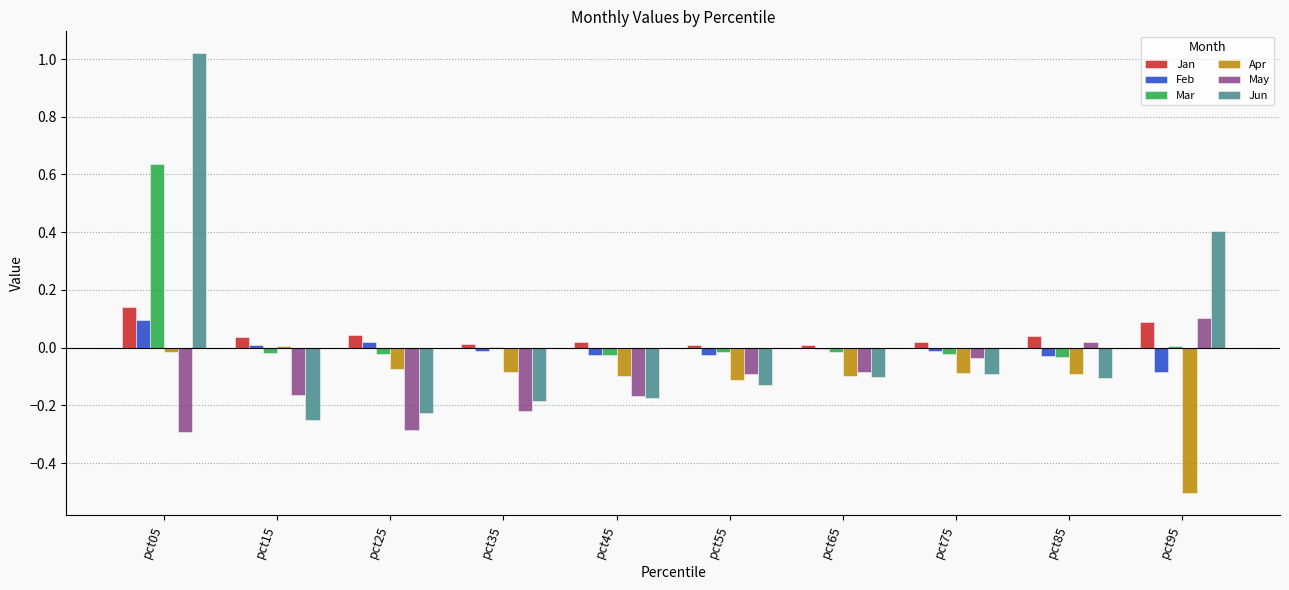

Between pct05 and pct65, which series saw the biggest shift?

Jun